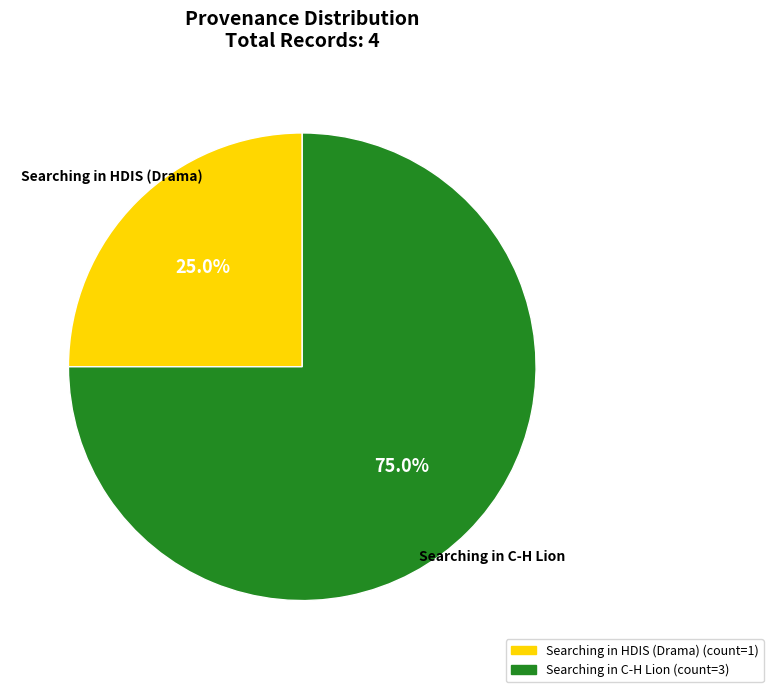

Is there a majority slice in this chart?

Yes